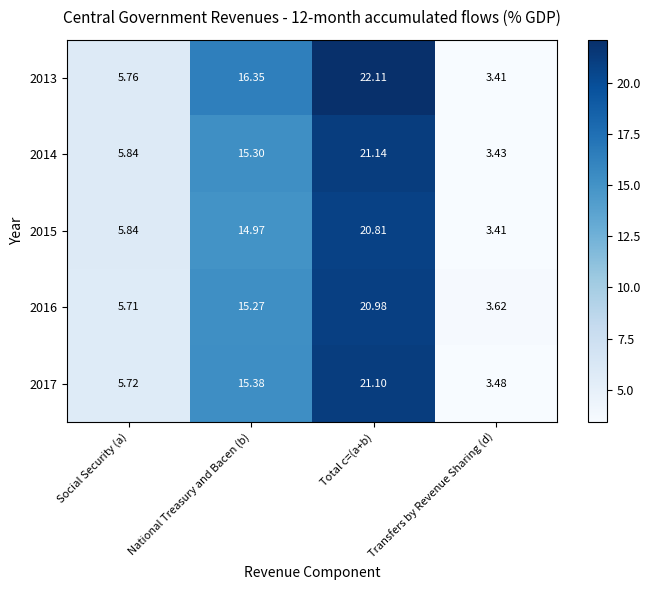

At which label is 2014 closest to 12?

National Treasury and Bacen (b)